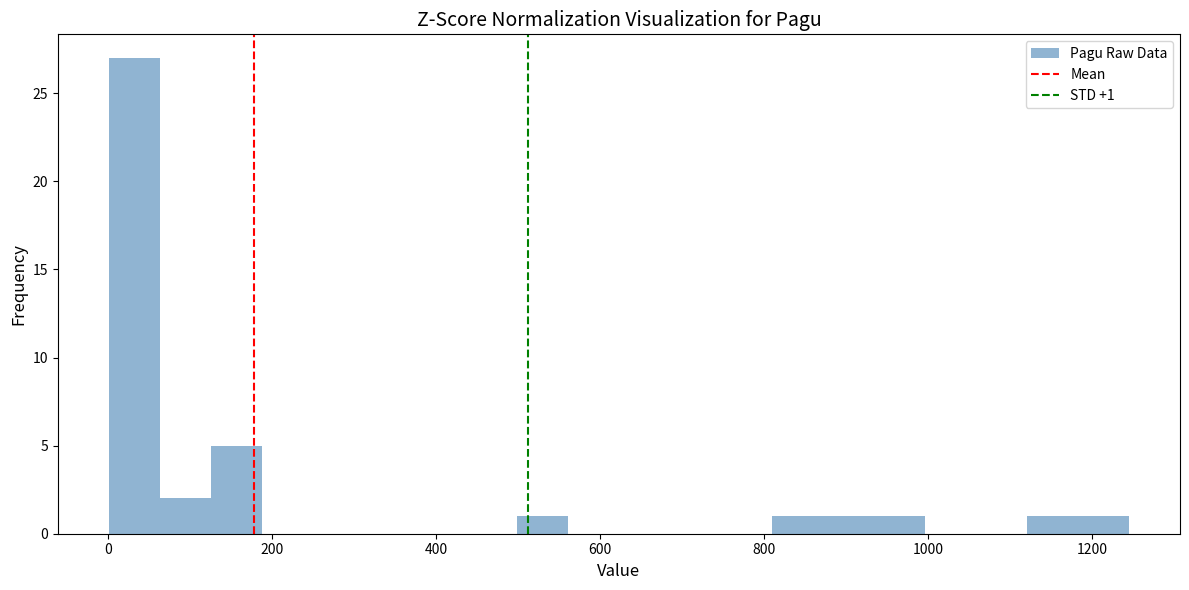

Around what value on the x-axis is the tallest bar? Give the approximate position of its centre, as read against the axis.

40